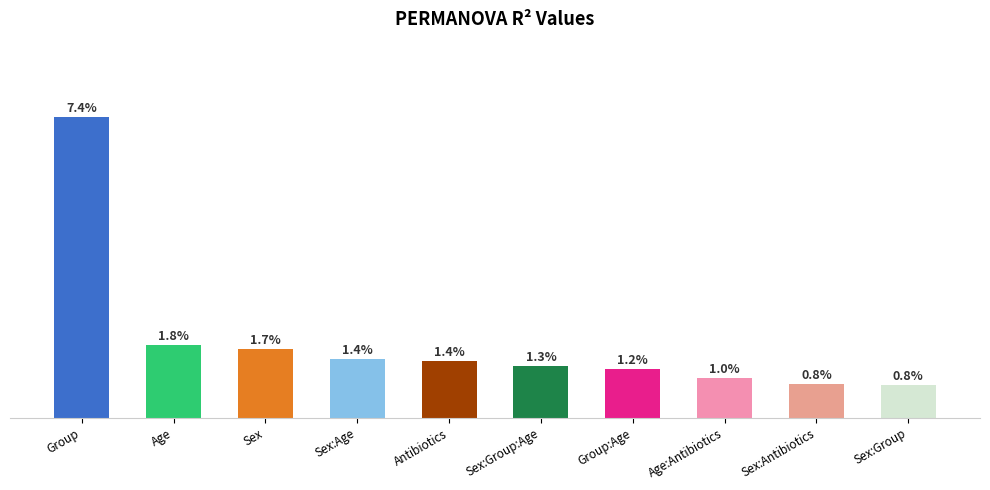

Where is the data nearest to the value 4?

Age